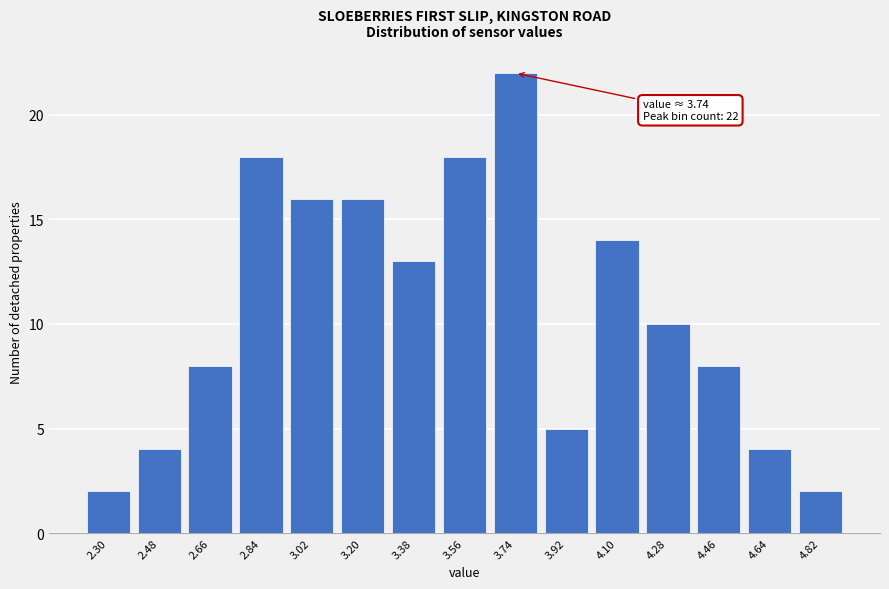

Reading left to right, extract all data points from this chart.

2.30=2	2.48=4	2.66=8	2.84=18	3.02=16	3.20=16	3.38=13	3.56=18	3.74=22	3.92=5	4.10=14	4.28=10	4.46=8	4.64=4	4.82=2